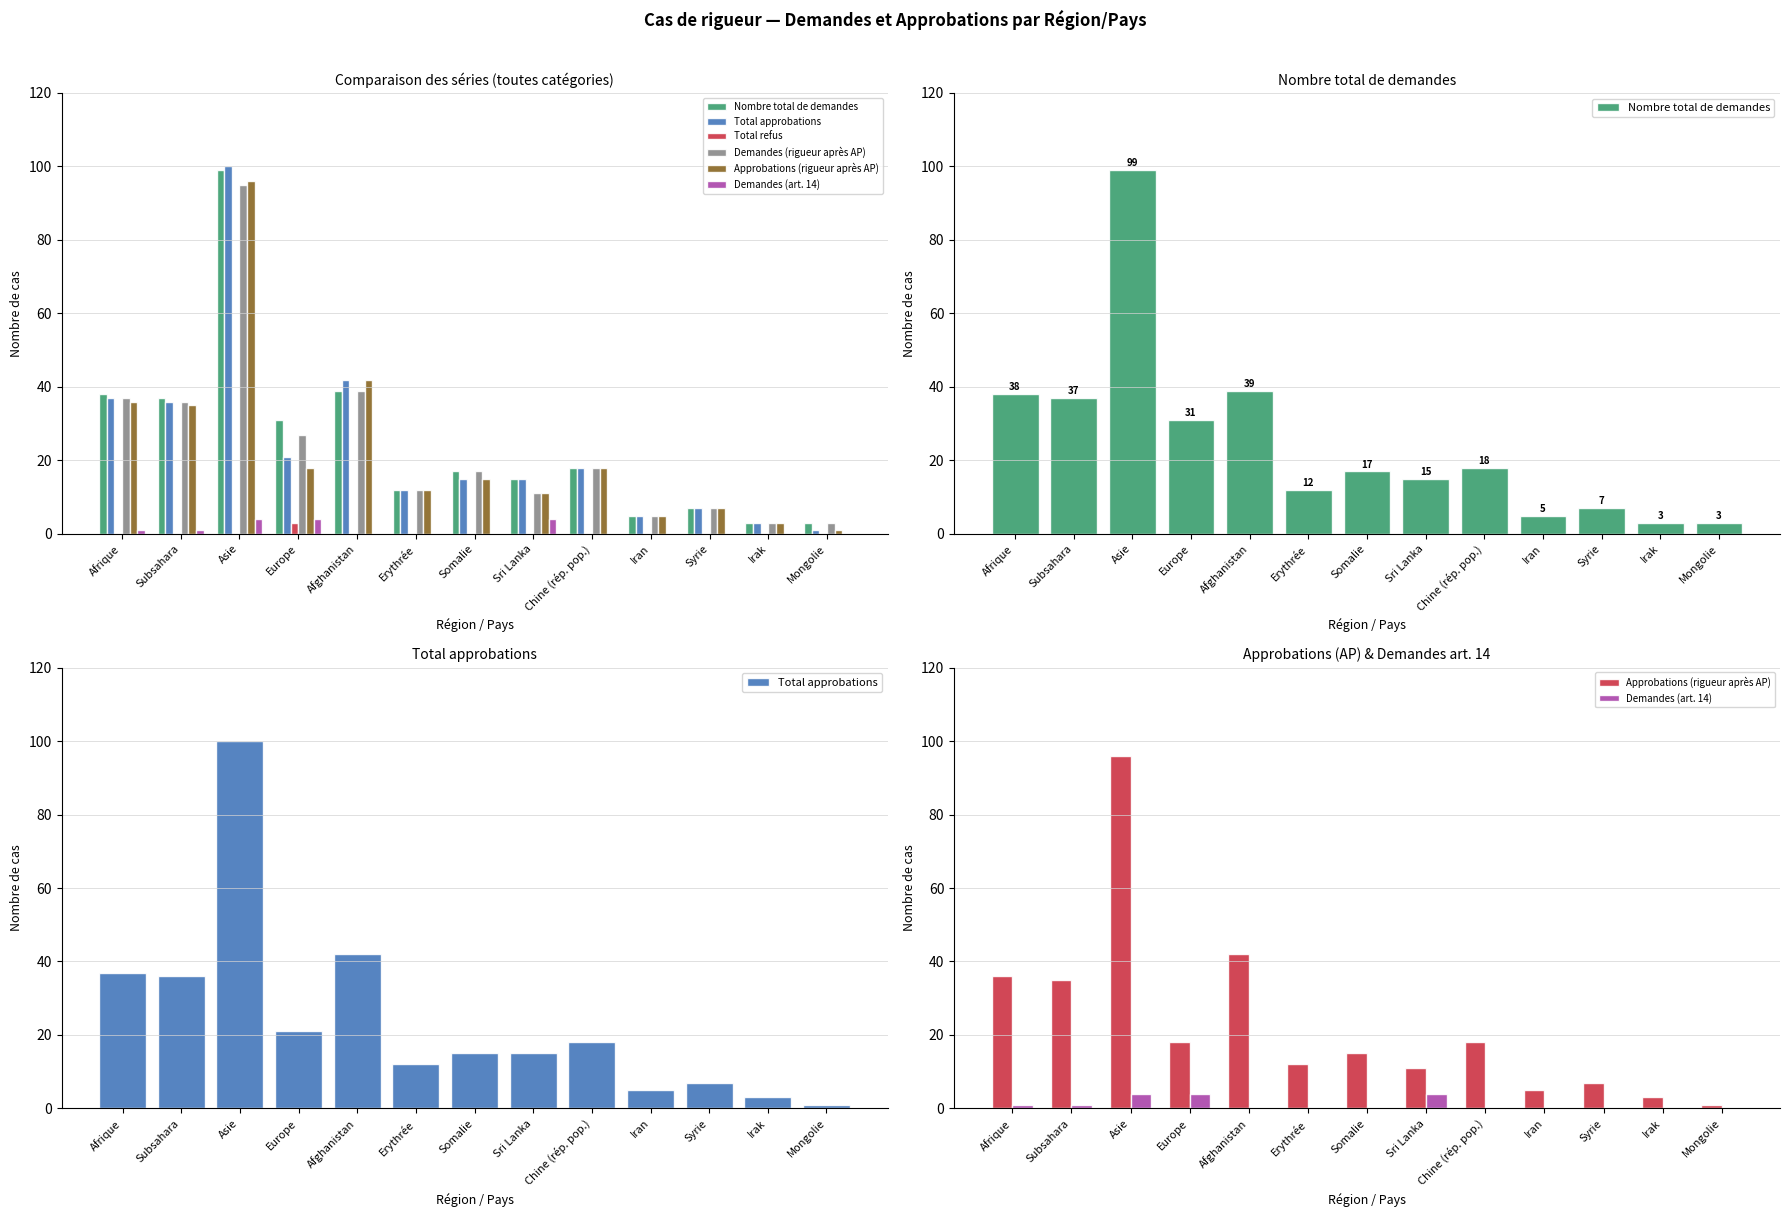

What is the difference between the second highest and second lowest values in the Nombre total de demandes series?

36